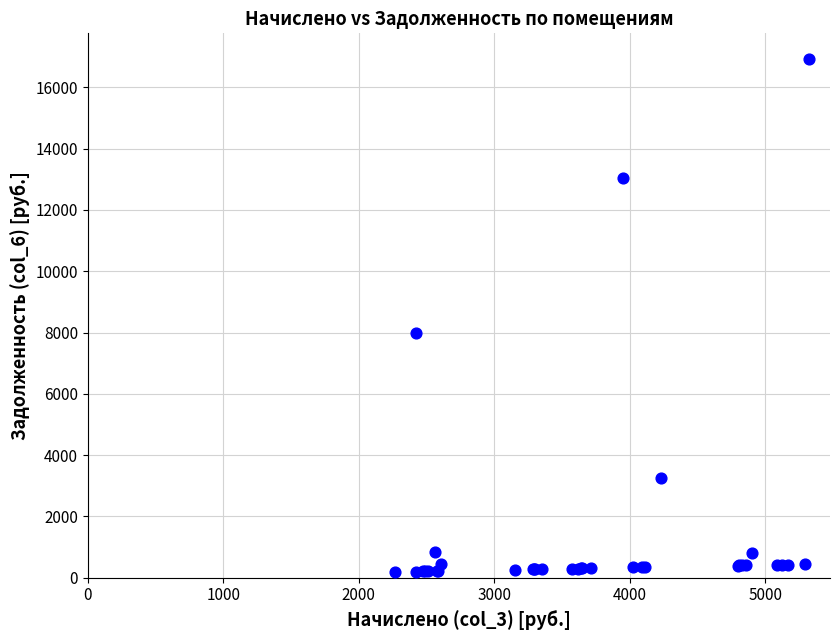

What Y value in the scatter plot is closest to 8556?

7995.3